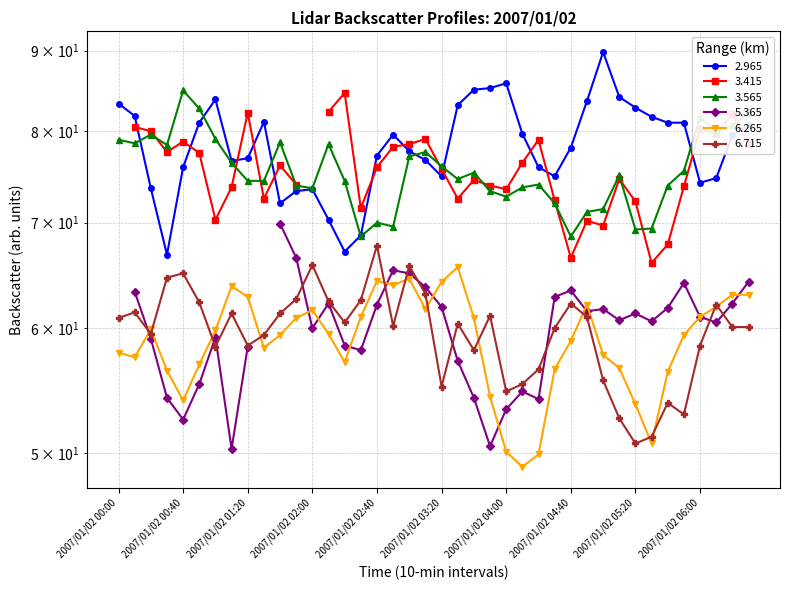

Is the value of 6.715 at 2007/01/02 02:00 greater than the value of 6.265 at 2007/01/02 02:00?

Yes